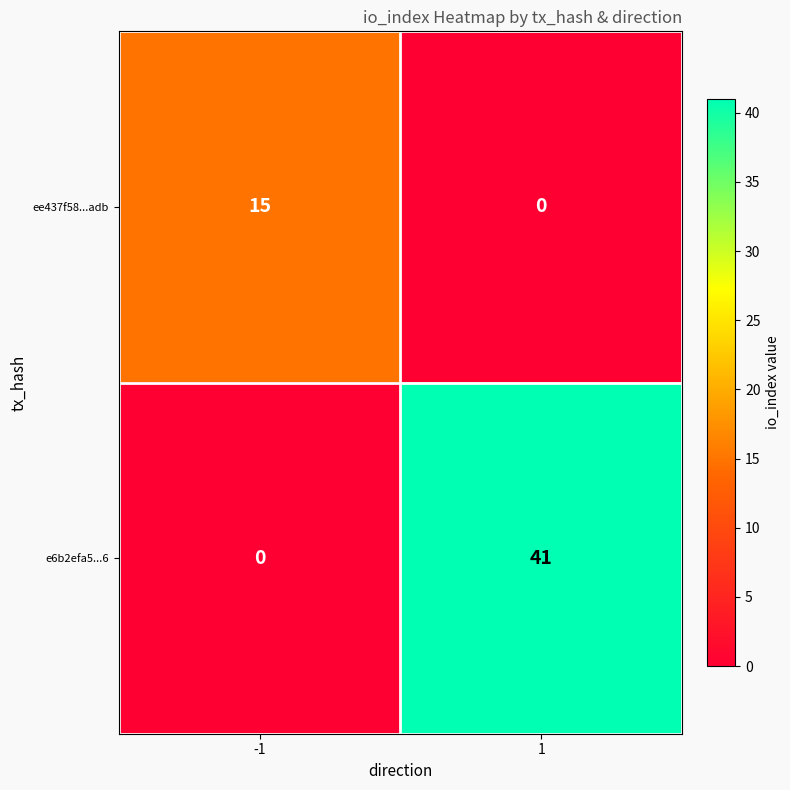

True or false: e6b2efa5...6 has a value of 57 at 1.

False